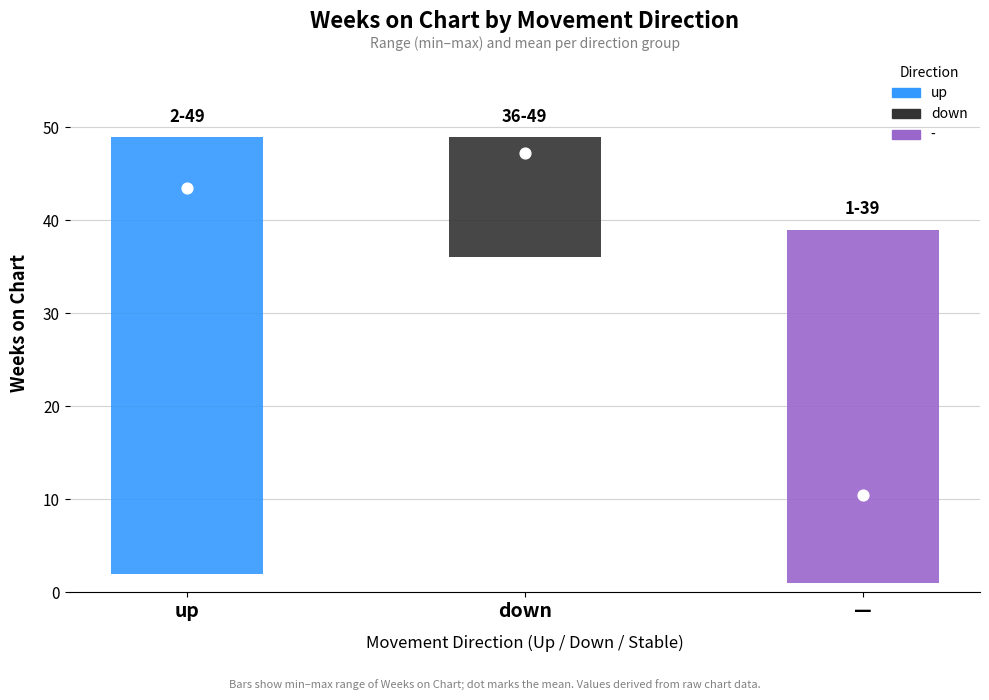

Which series contains the highest Y value?

down